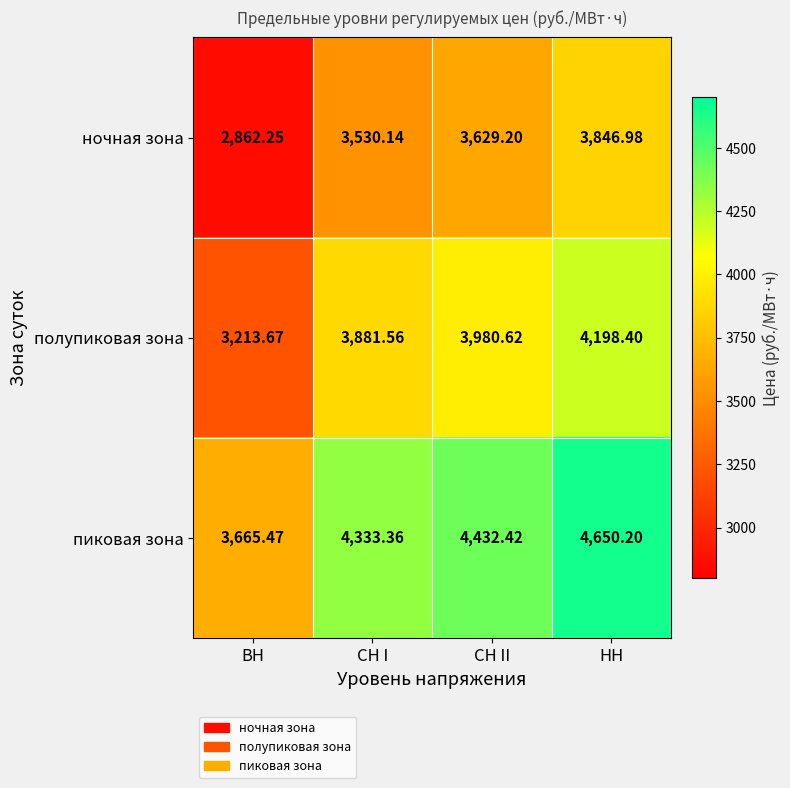

At which label is полупиковая зона closest to 3706?

СН I